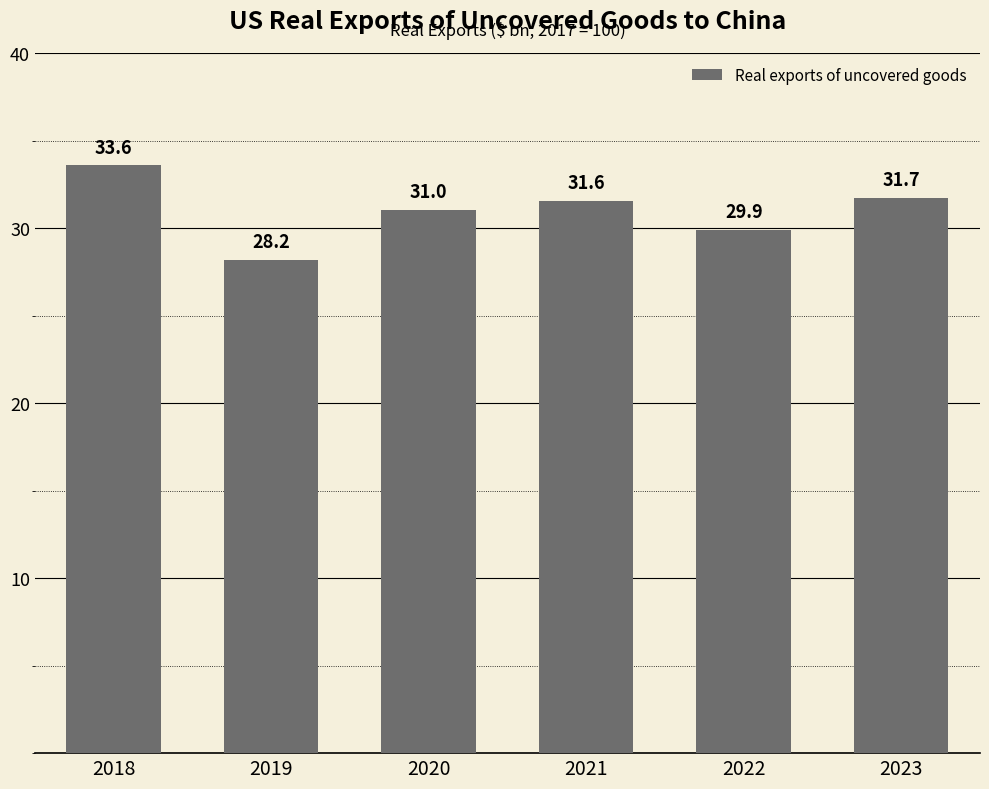

At which category does the chart reach its peak across all series?

2018